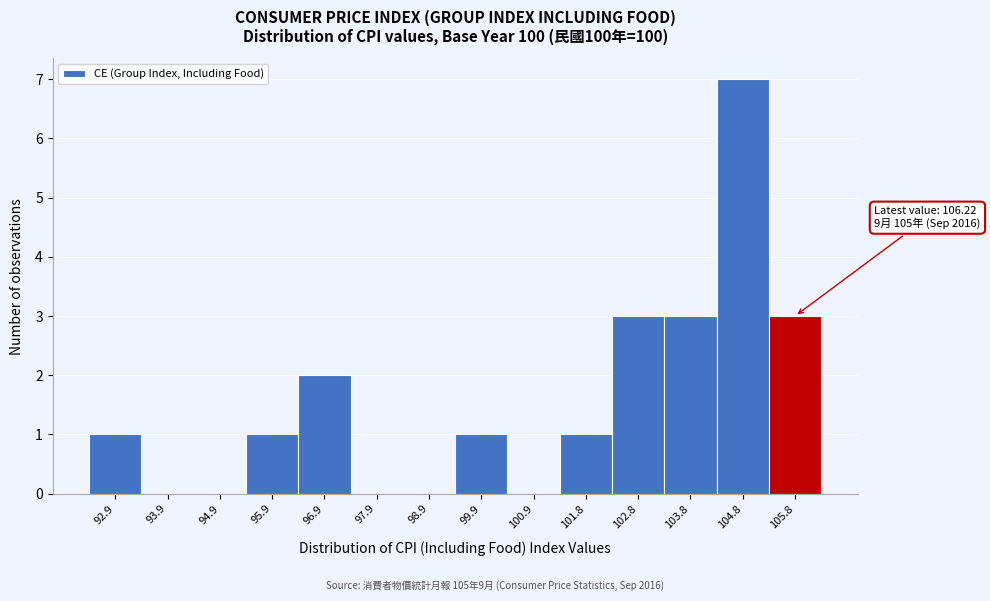

Reading right to left, list all the values displayed in this chart.

105.8=3	104.8=7	103.8=3	102.8=3	101.8=1	100.9=0	99.9=1	98.9=0	97.9=0	96.9=2	95.9=1	94.9=0	93.9=0	92.9=1